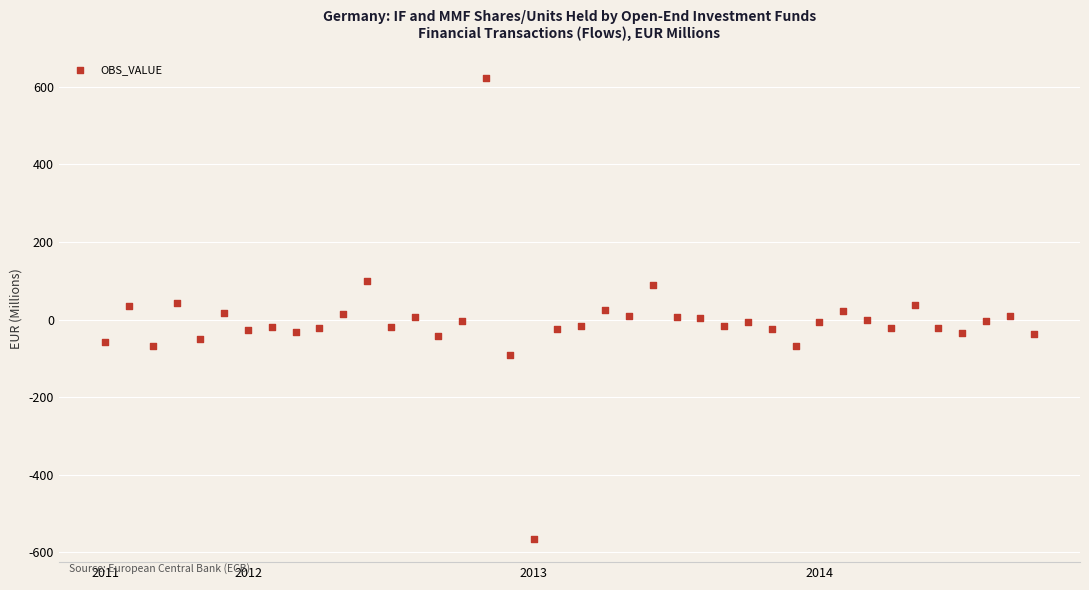

What is the range of Y values (max minus min)?

1189.7